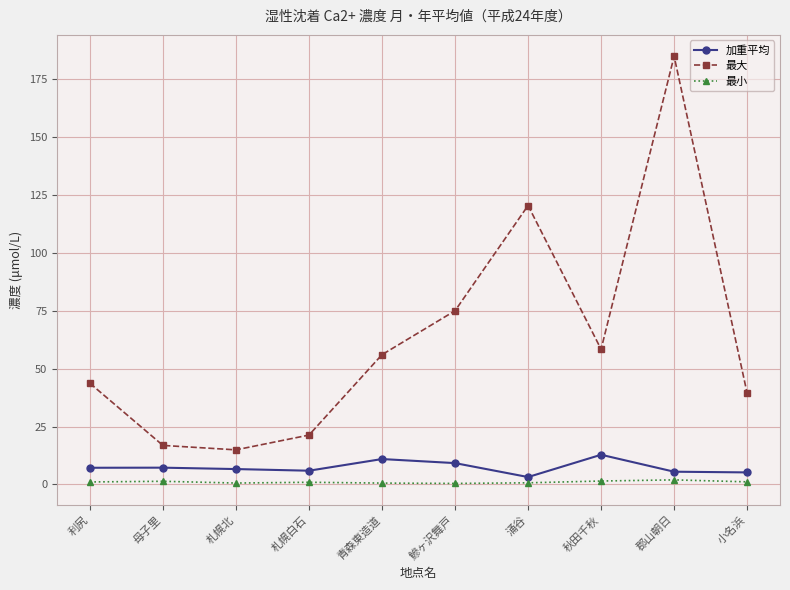

True or false: 最大 has more than 1 interior local peaks.

True